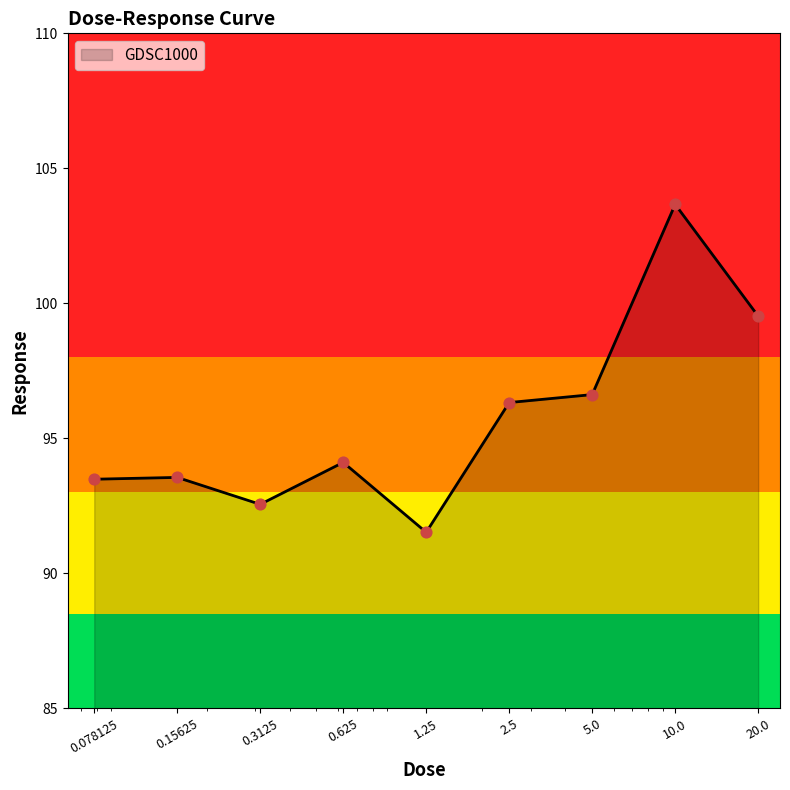

What is the smallest value displayed?

91.5